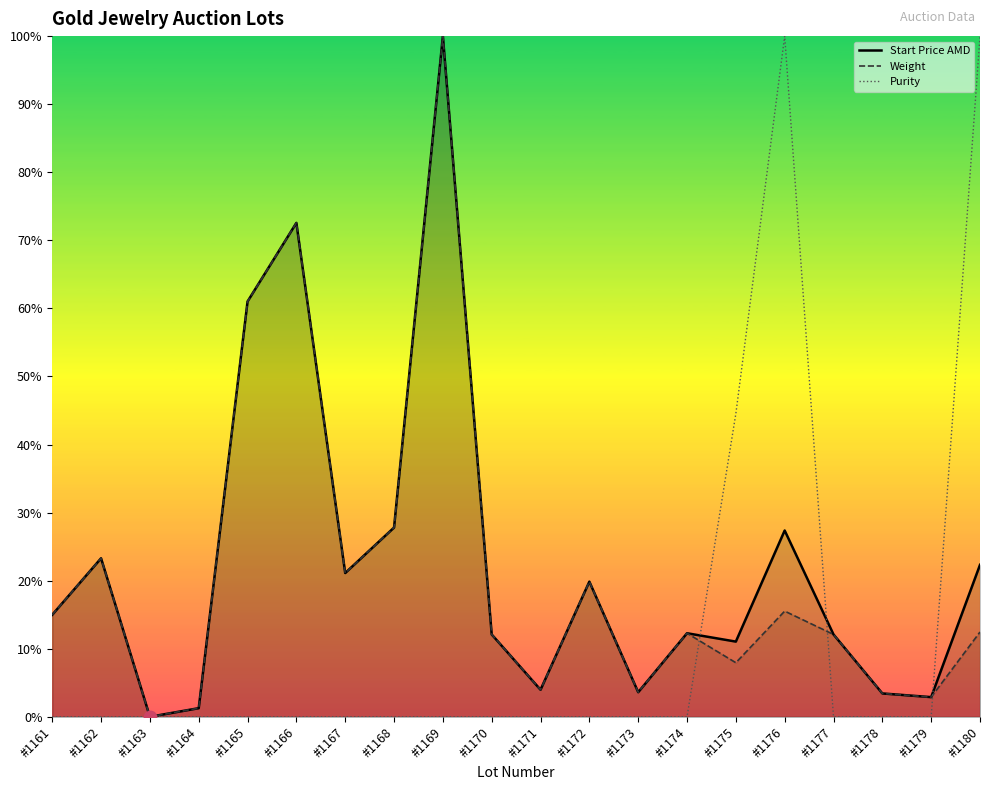

How many distinct data groups are displayed?

3